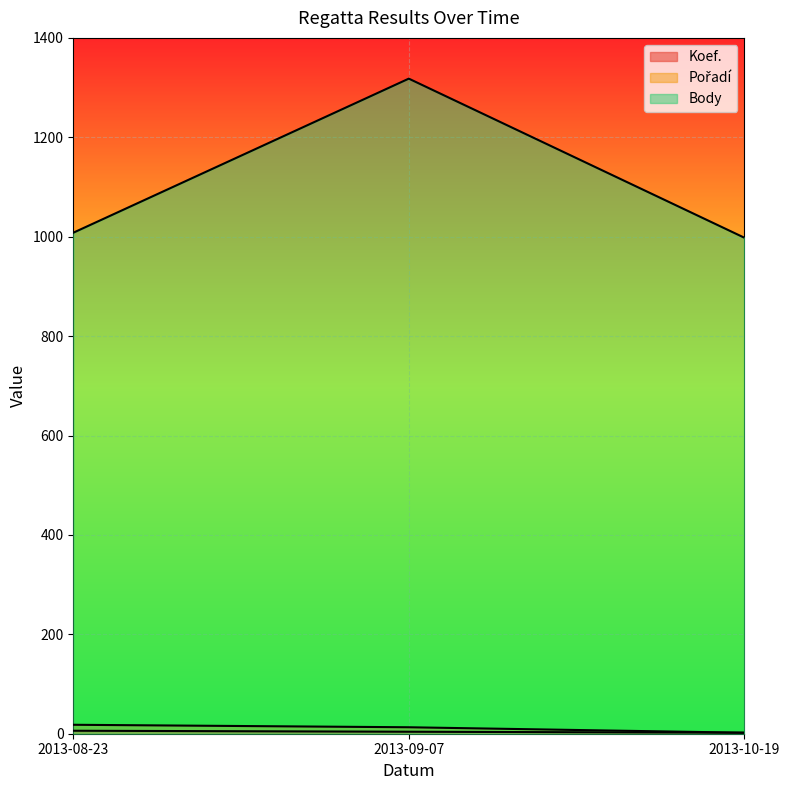

Reading right to left, what are all the values shown in this chart?

Koef.: 2013-10-19=2	2013-09-07=4	2013-08-23=6
Pořadí: 2013-10-19=2	2013-09-07=13	2013-08-23=18
Body: 2013-10-19=998	2013-09-07=1318	2013-08-23=1008